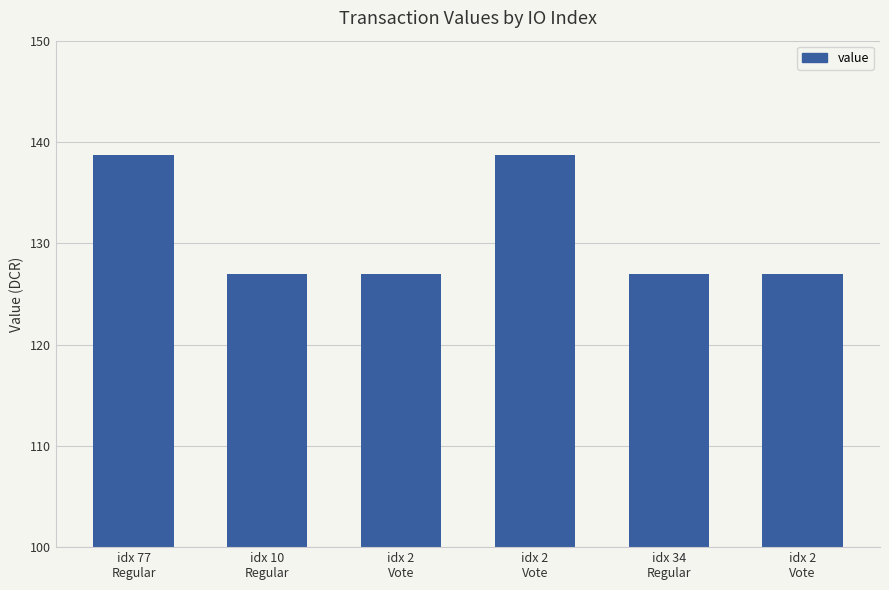

How many bars are there in total?

6